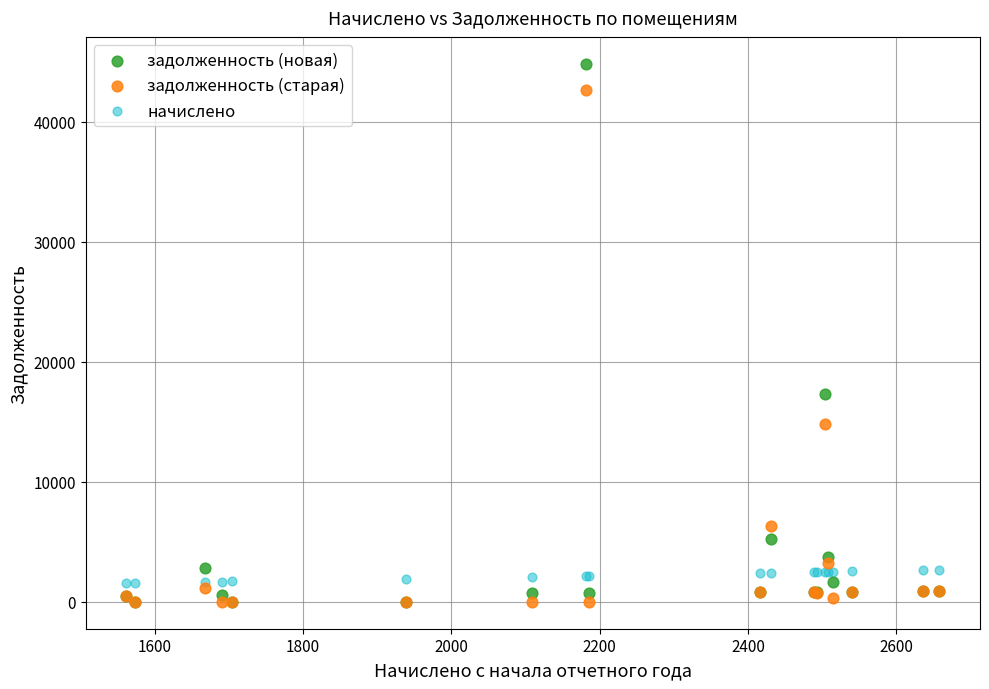

Which series contains the highest Y value?

задолженность (новая)